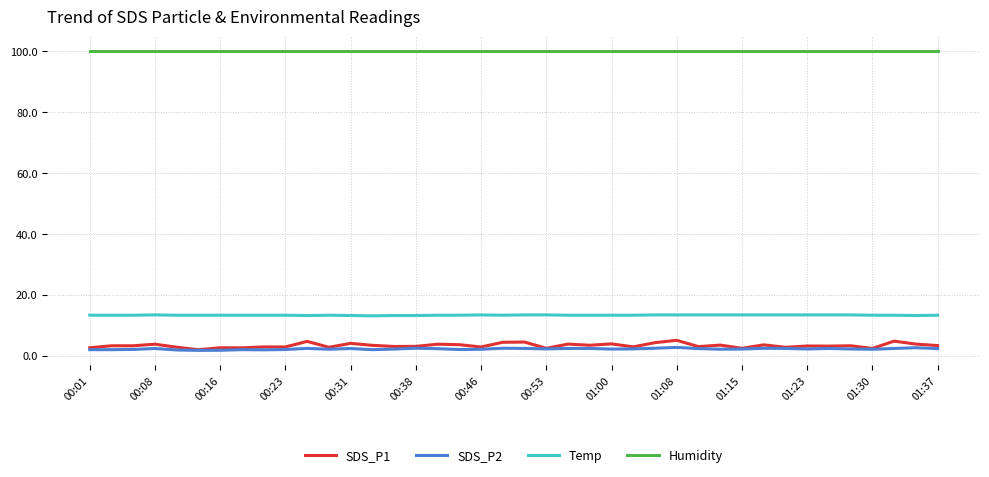

True or false: Temp and Humidity intersect in this chart.

False